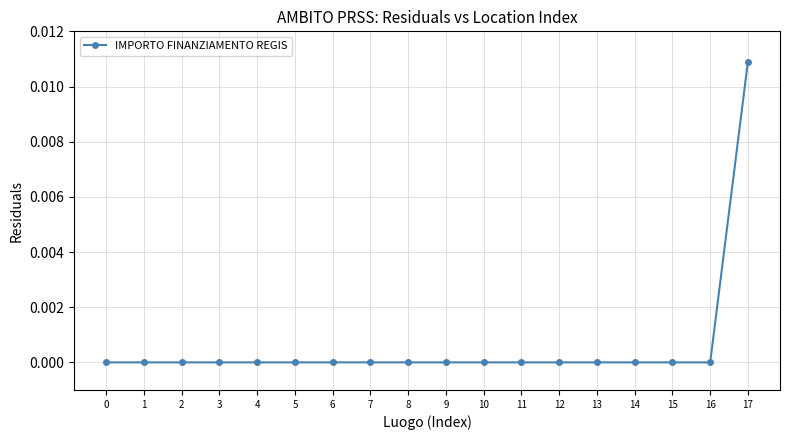

Which label corresponds to the largest value in the chart?

17